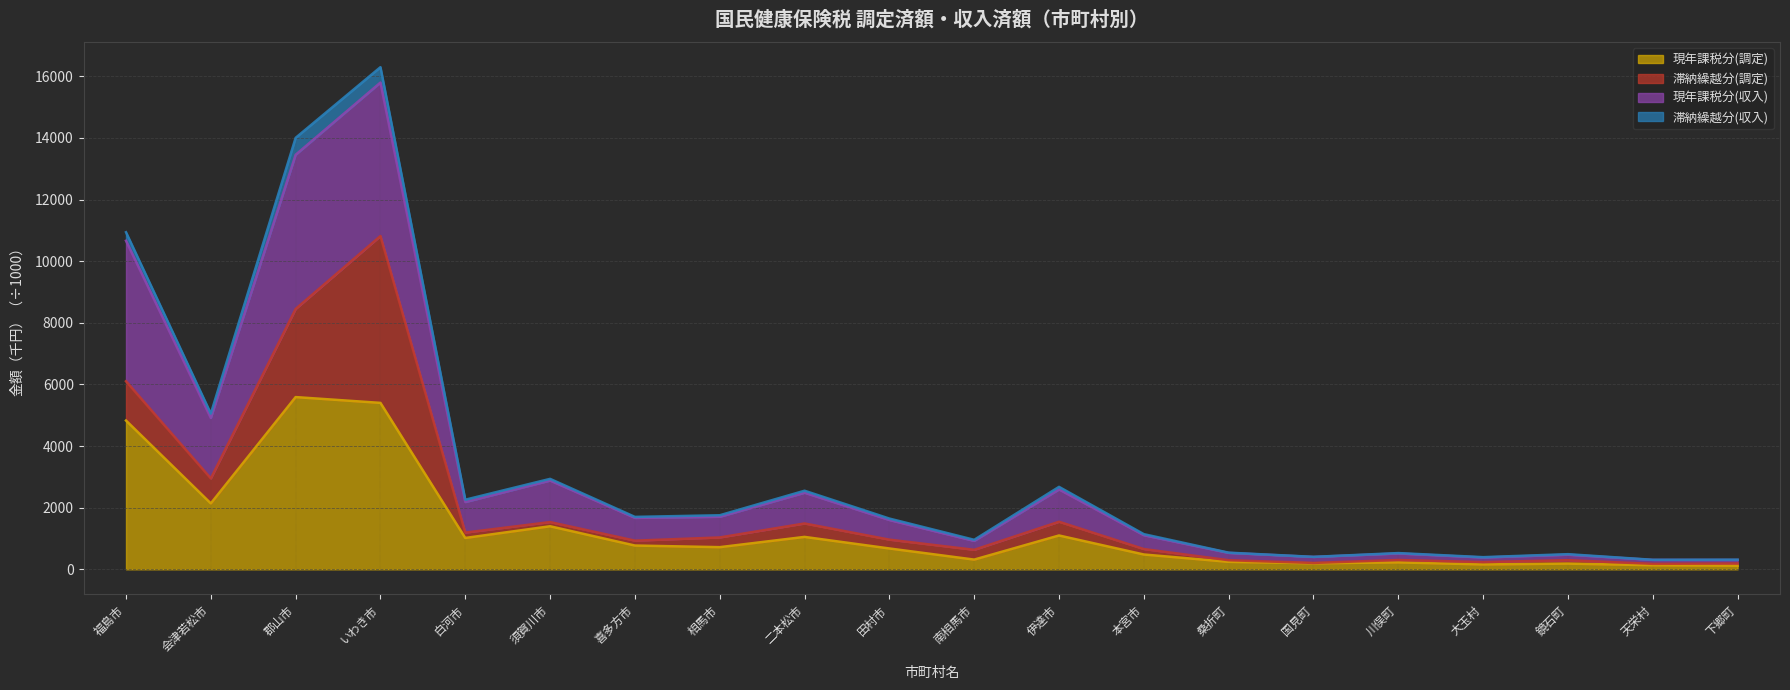

Does the chart display data point markers on the line(s)?

No